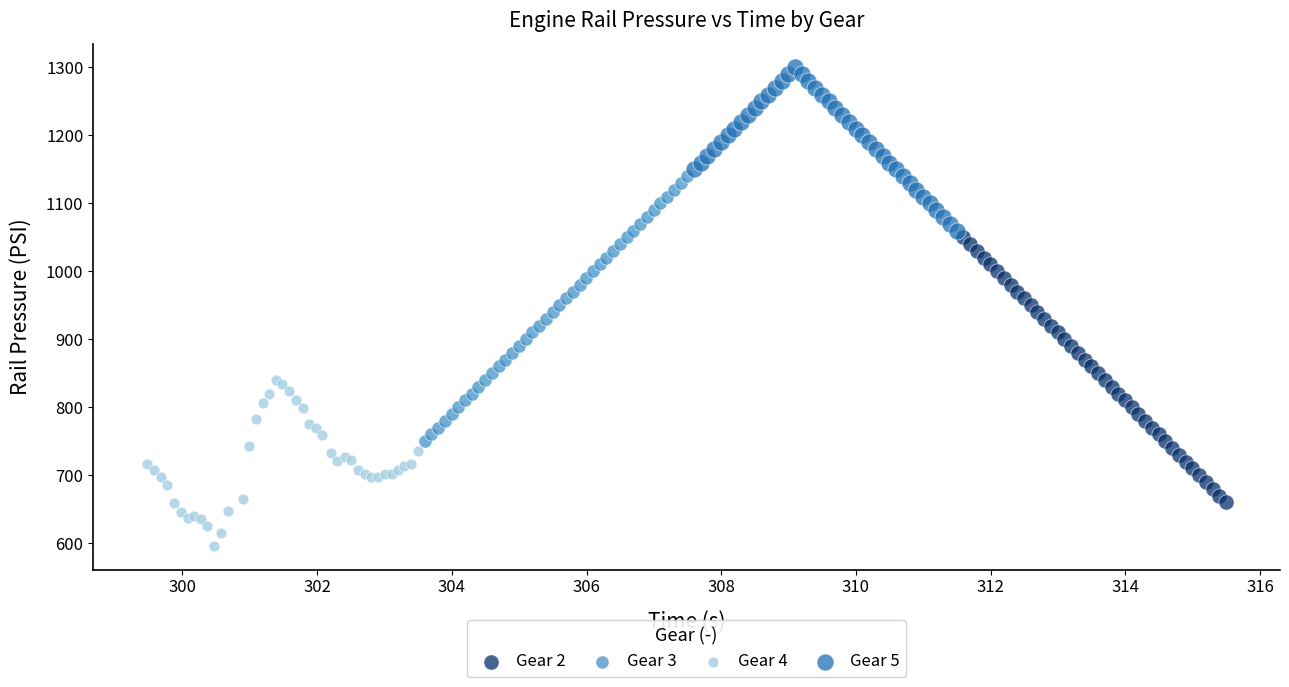

Which series contains the lowest Y value?

Gear 4